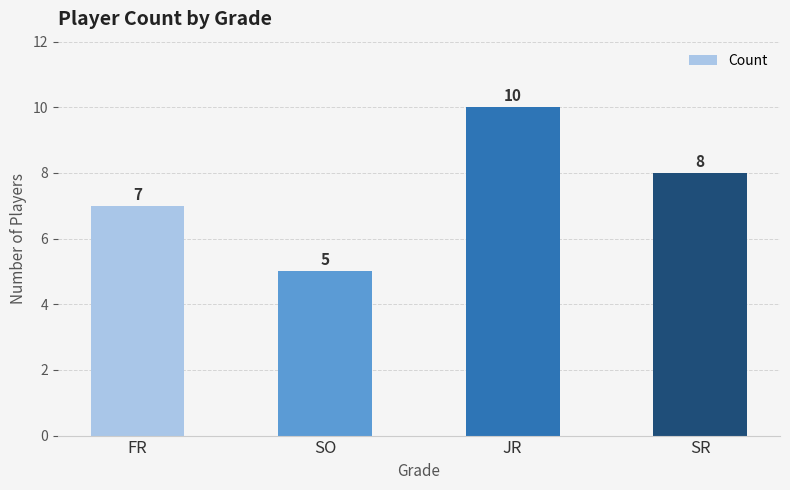

What is the difference between the maximum and minimum values?

5